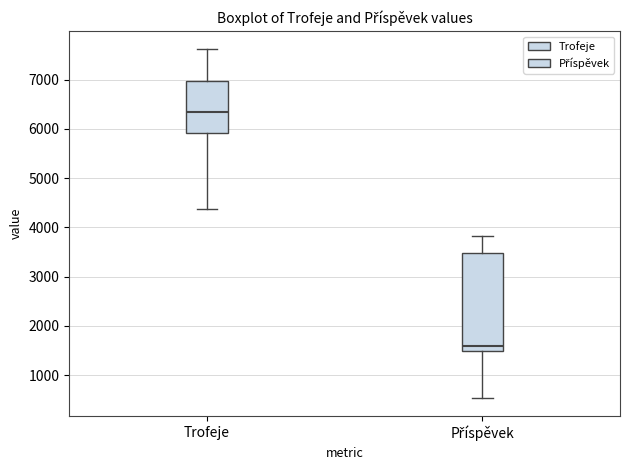

Where is the lower edge of the box for Příspěvek on the y-axis? The values are not printed on the chart, so give them approximately, as read against the axis.

1500